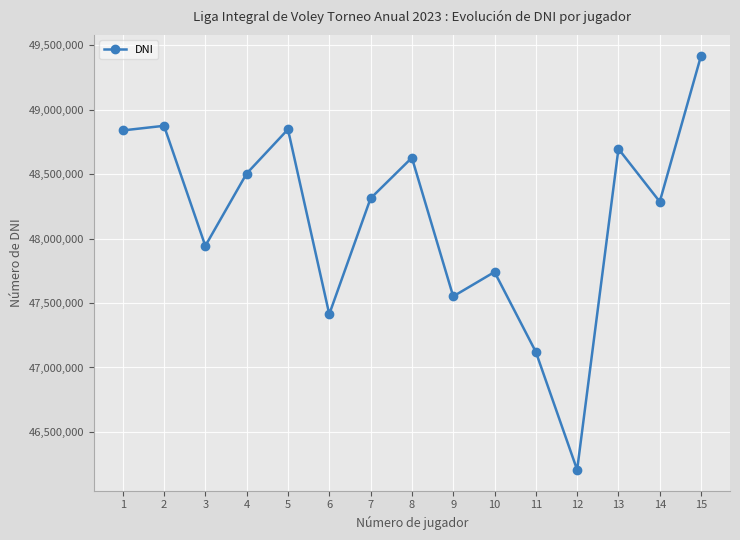

Read the value at 7.

48312429